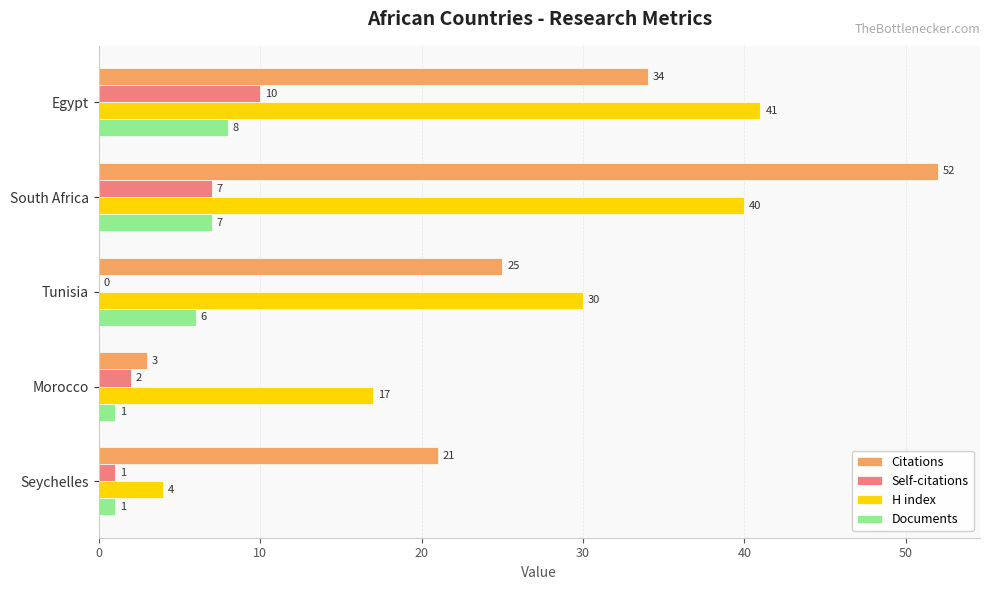

The value of Citations at Seychelles is 21. True or false?

True